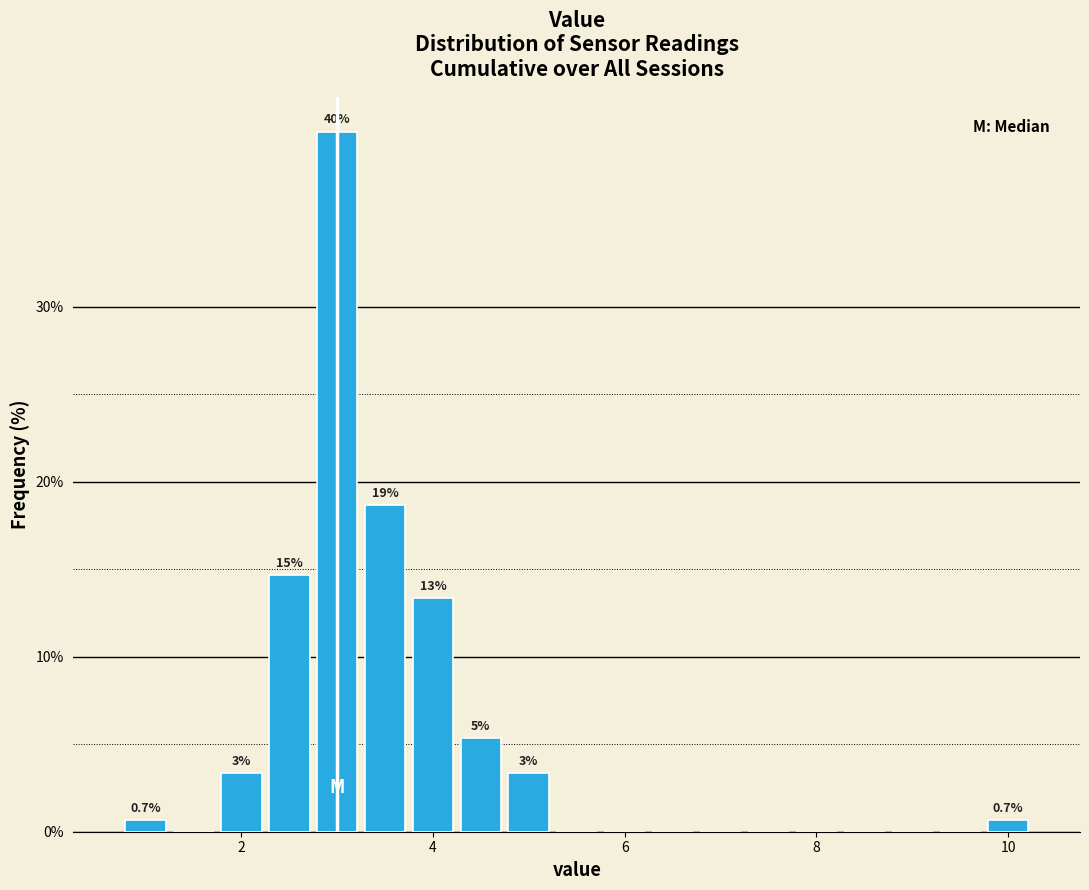

Read against the x-axis, roughly where is the centre of the tallest bar?

3.0